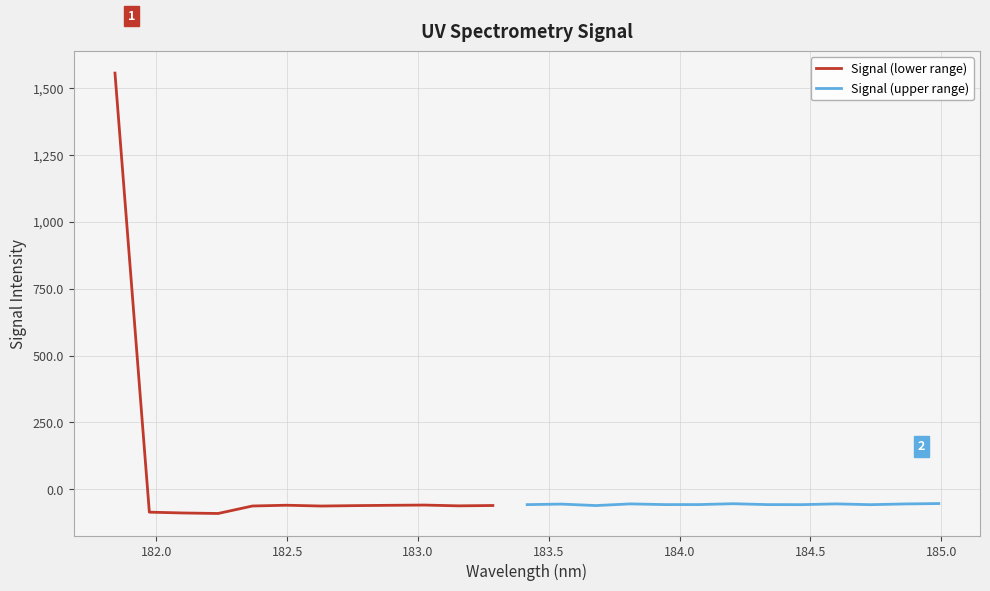

Does the chart display data point markers on the line(s)?

No